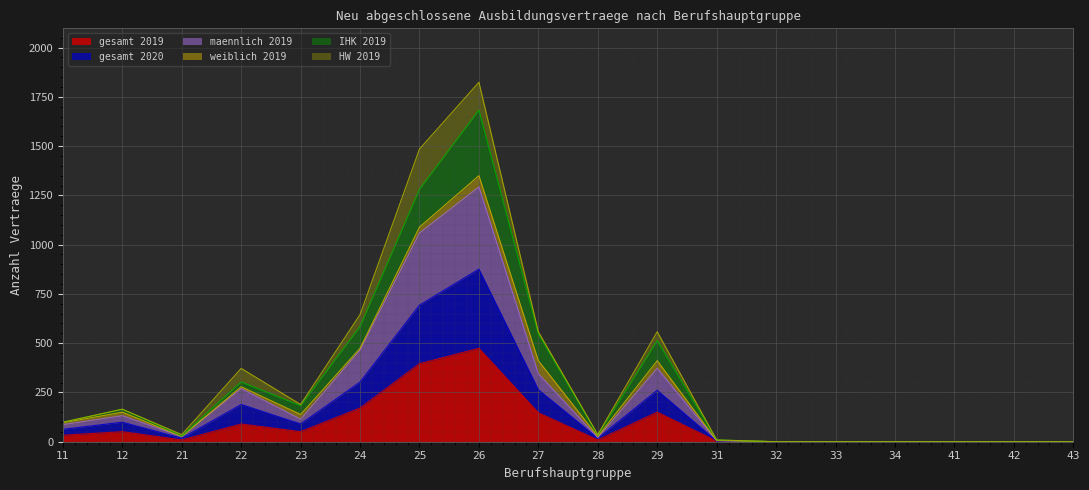

Where is the first local maximum for IHK 2019?

12